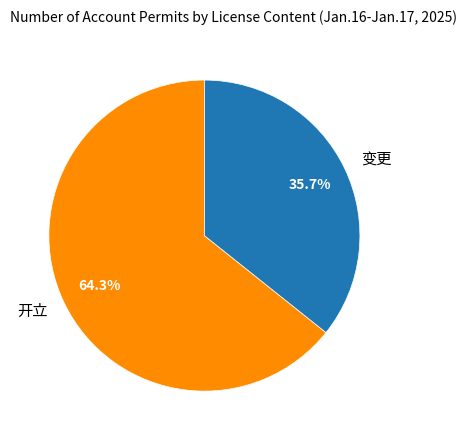

To the nearest percent, what is the difference between the 变更 and 开立 slice percentages?

29%